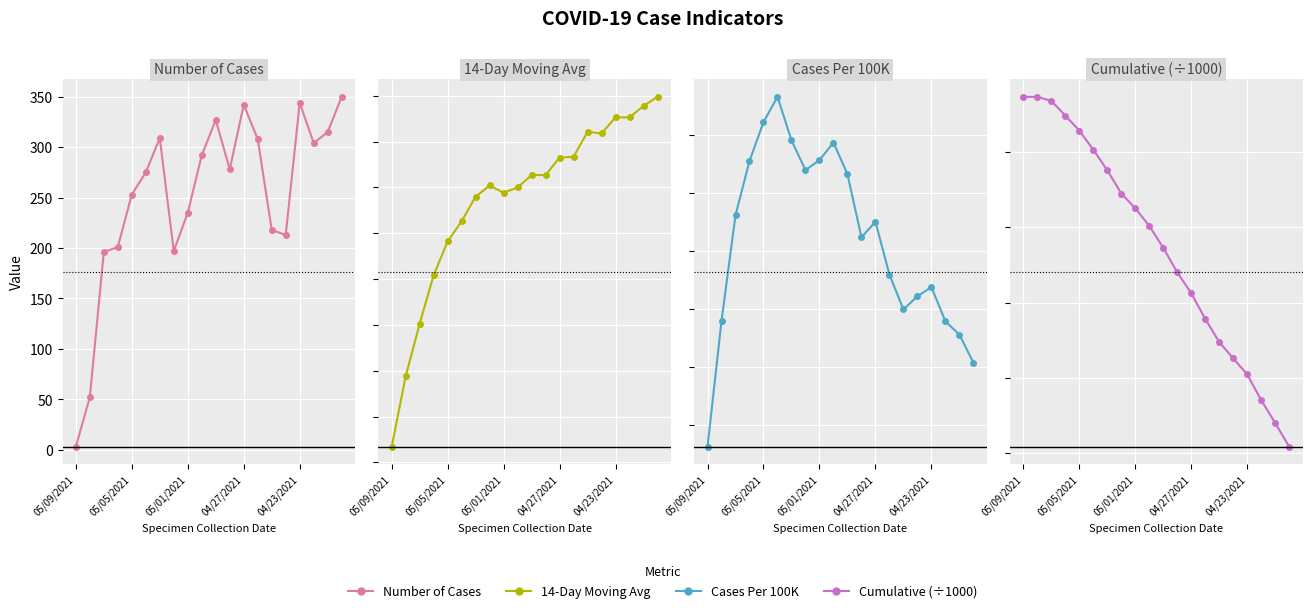

What is the difference between the second highest and second lowest values in the Cases Per 100K series?

20.7